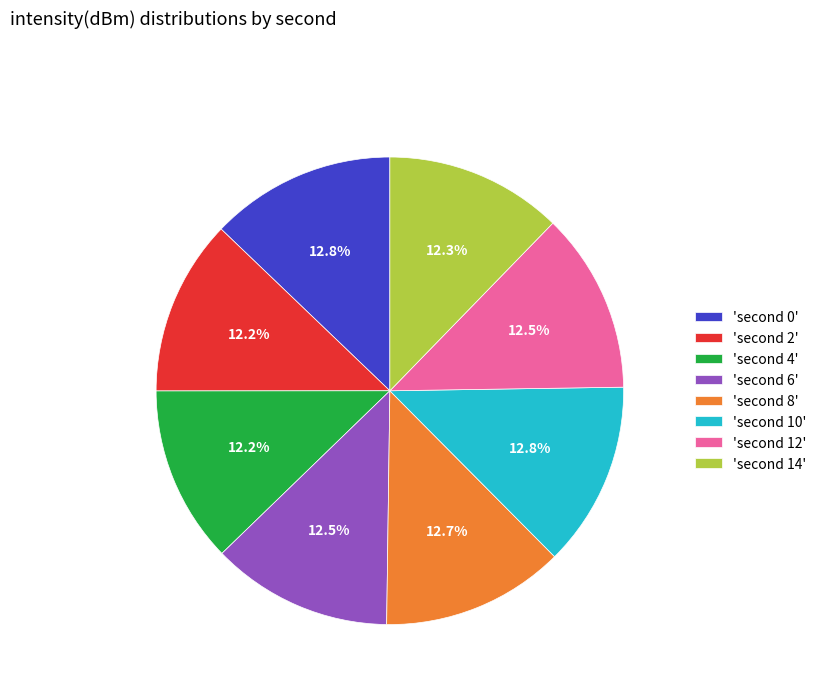

Is there any slice that represents more than half of the pie?

No